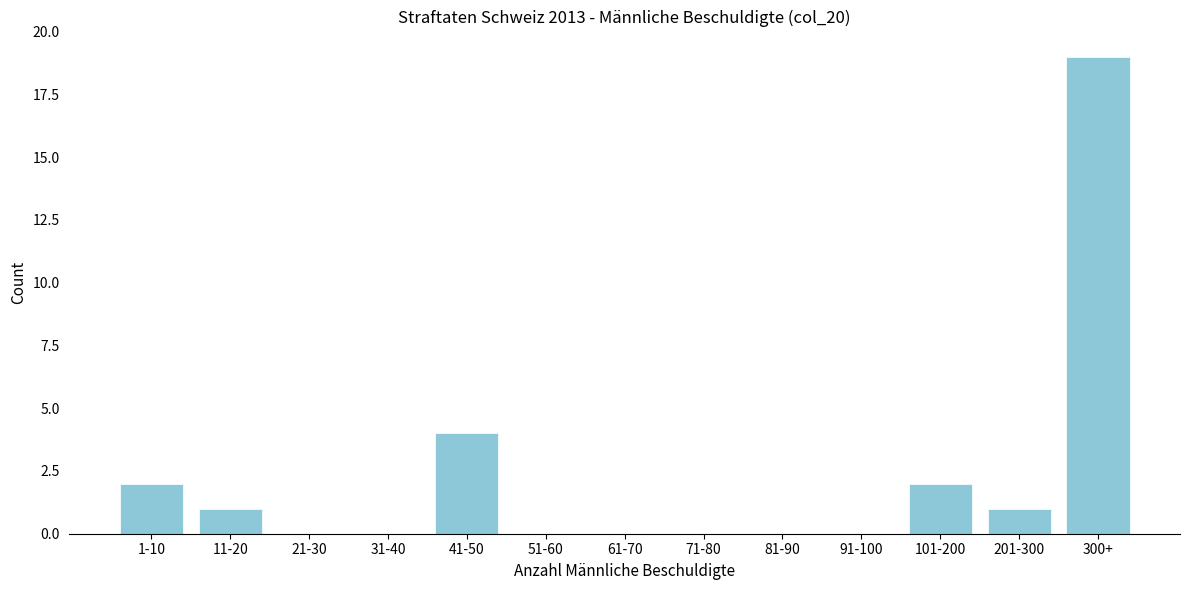

Reading left to right, list all the values displayed in this chart.

1-10=2	11-20=1	21-30=0	31-40=0	41-50=4	51-60=0	61-70=0	71-80=0	81-90=0	91-100=0	101-200=2	201-300=1	300+=19